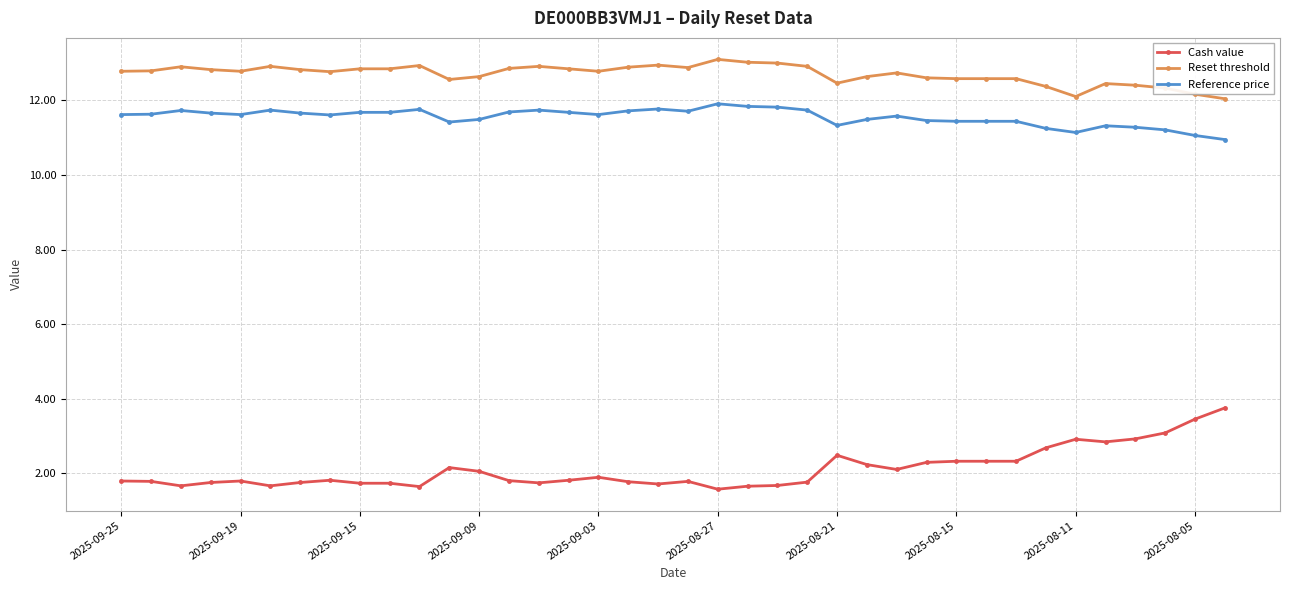

What is the average value of the Cash value series?

2.1